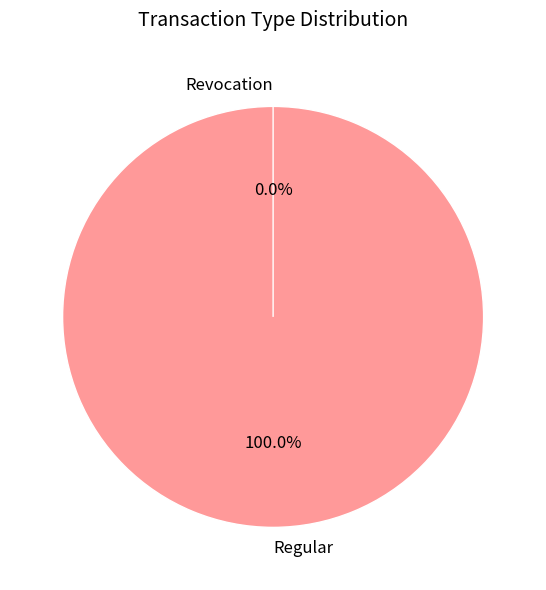

To the nearest percent, what percentage of the pie is Regular (io_index=1)?

100%